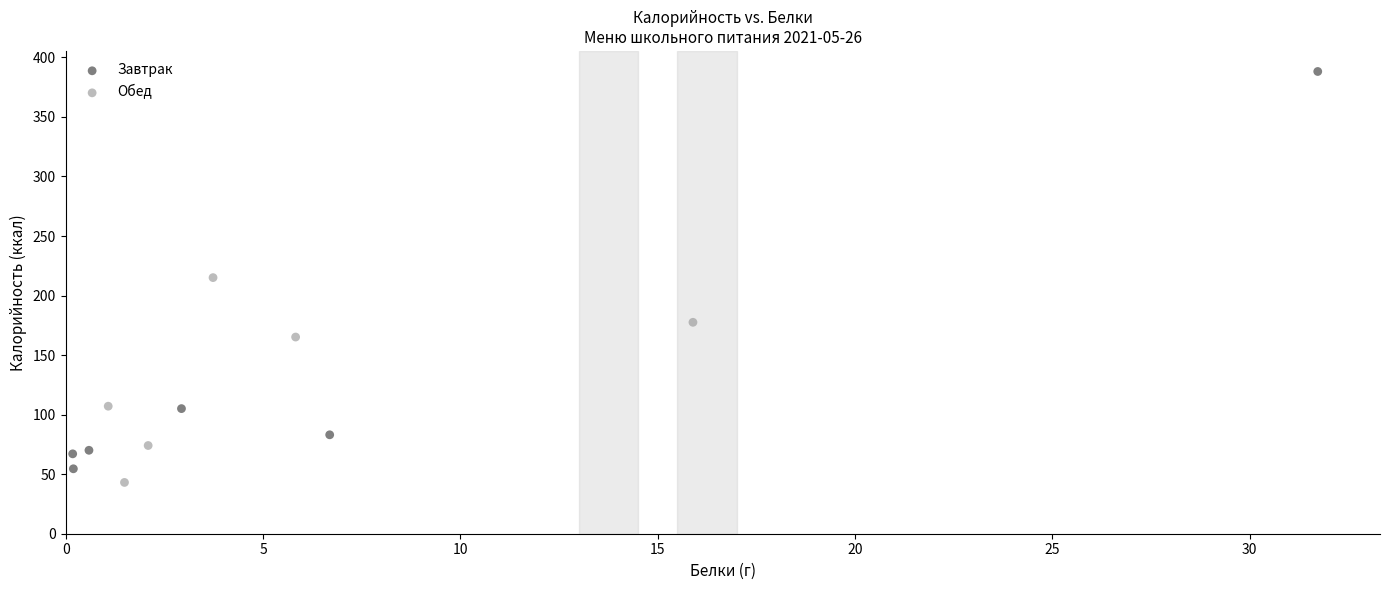

Which series reaches the maximum Y coordinate?

Завтрак